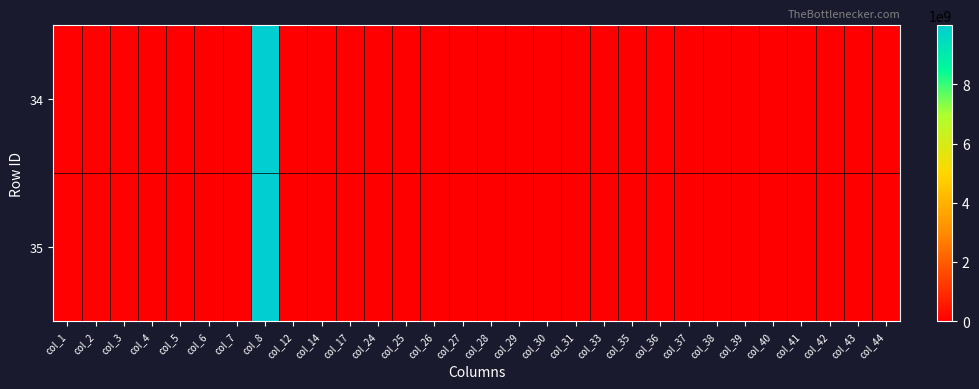

At how many categories does at least one series exceed 5896584202?

1